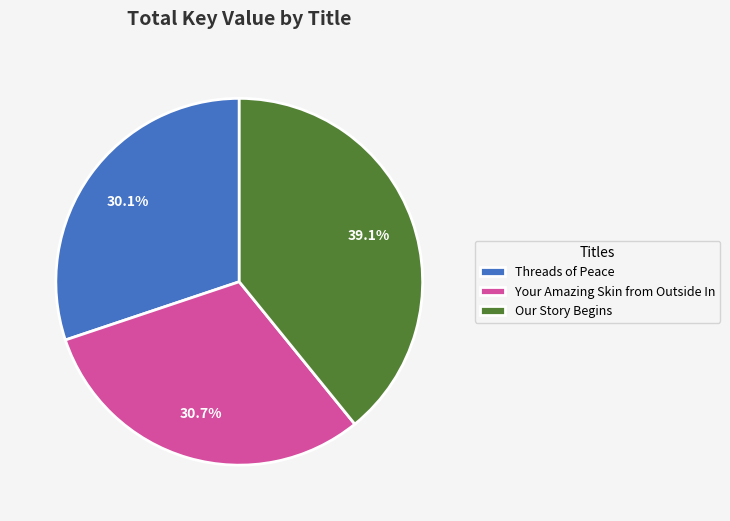

Which slice is the smallest?

Threads of Peace